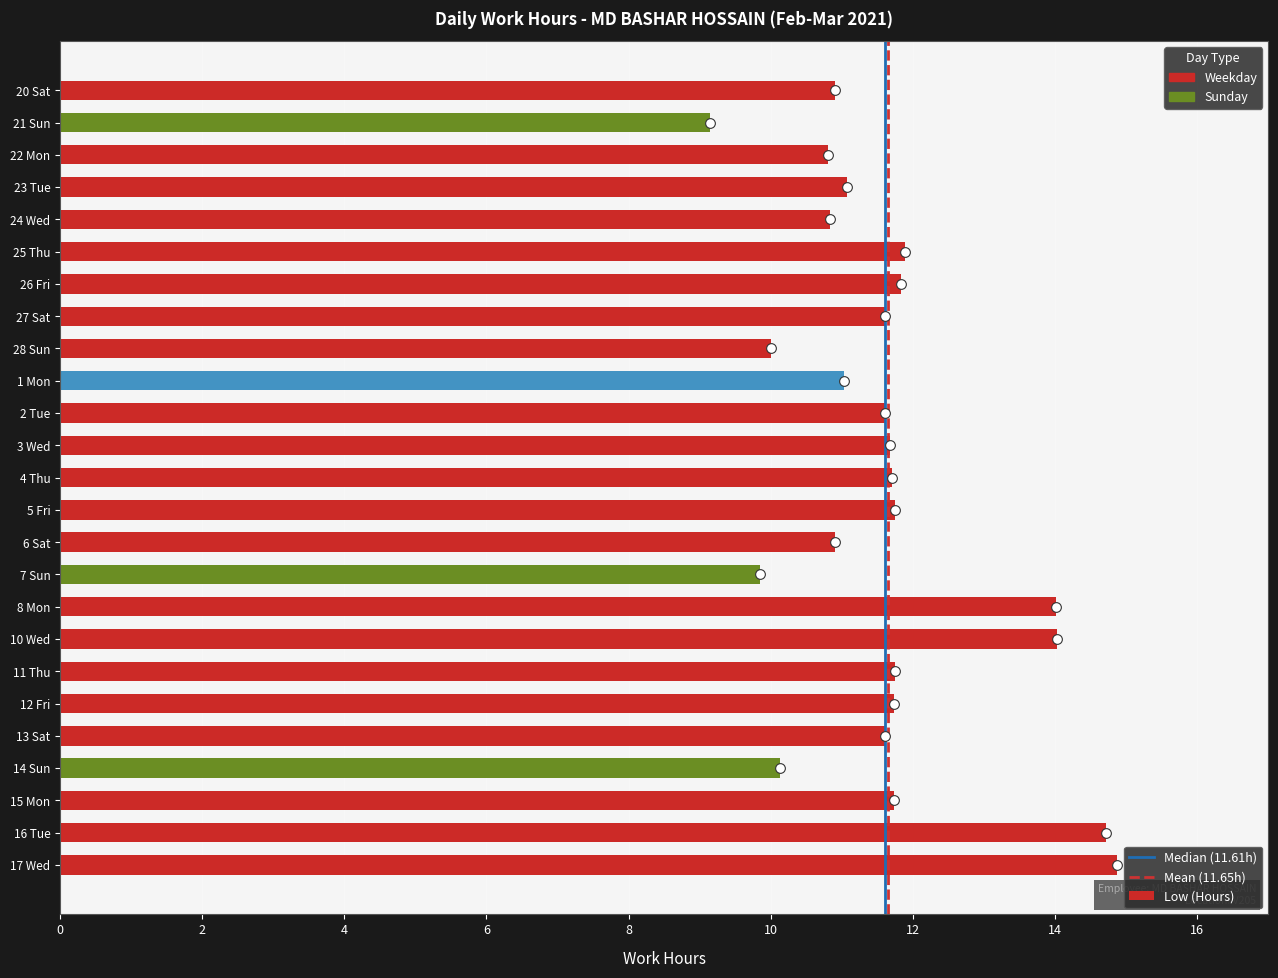

The chart shows a value of 4.7 at 22 Mon. True or false?

False